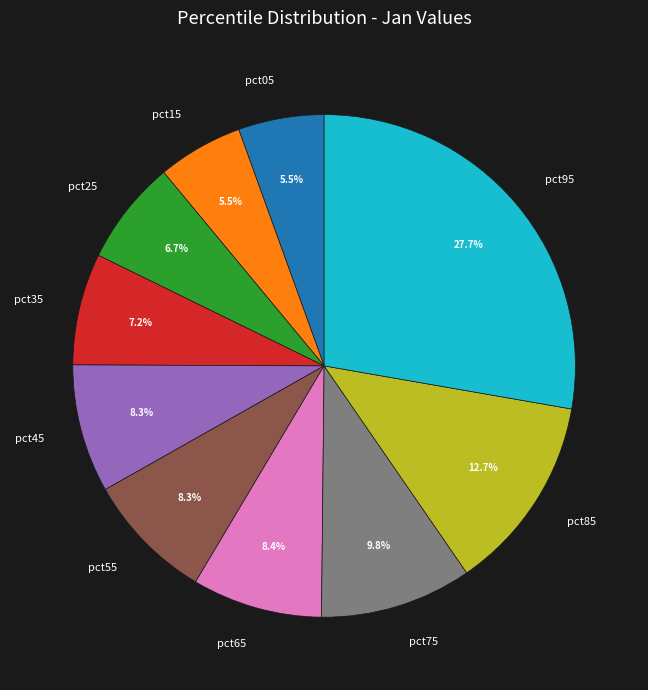

Is it true that pct95 is 22% of the pie?

False